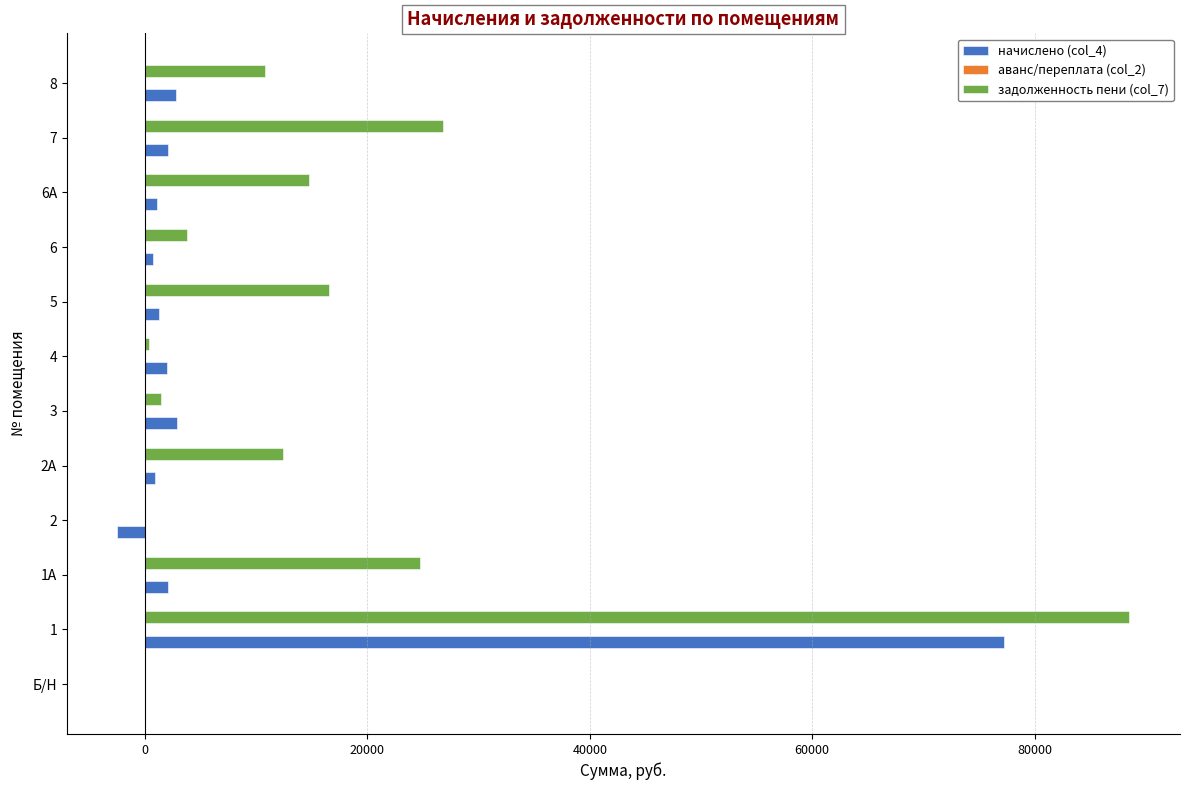

What is the sum of all начислено (col_4) values?

90582.9